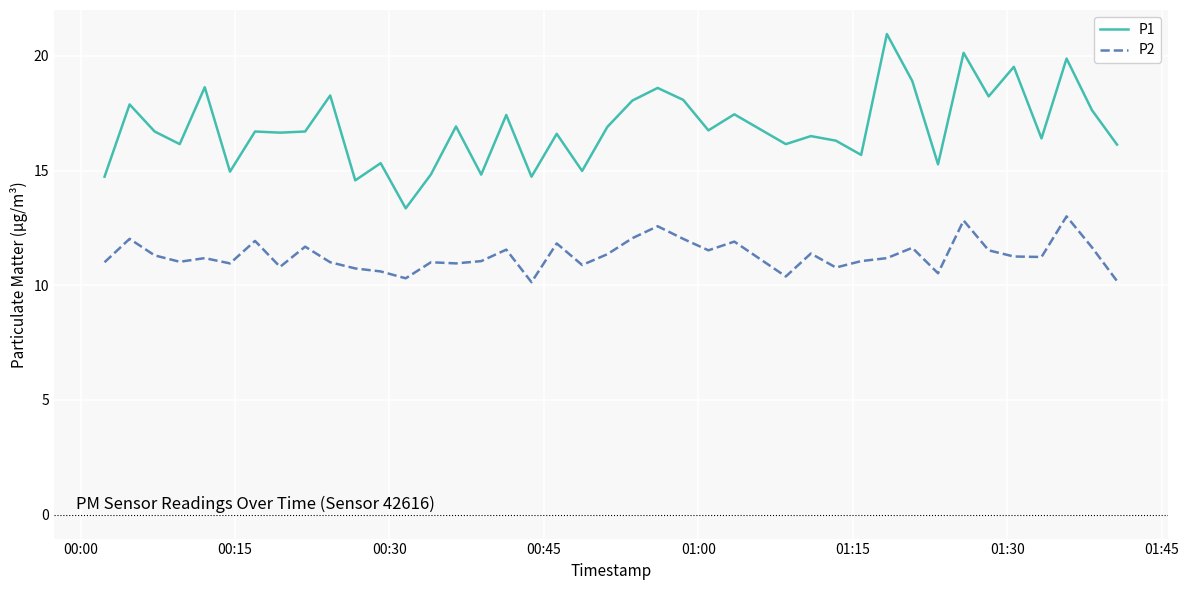

List the series in order of their peak value, lowest first.

P2, P1